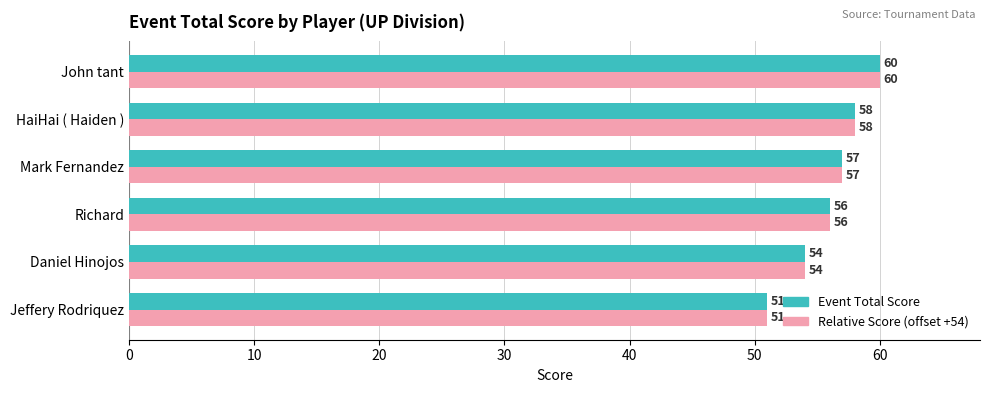

What is the average value of the Event Total Score series?

56